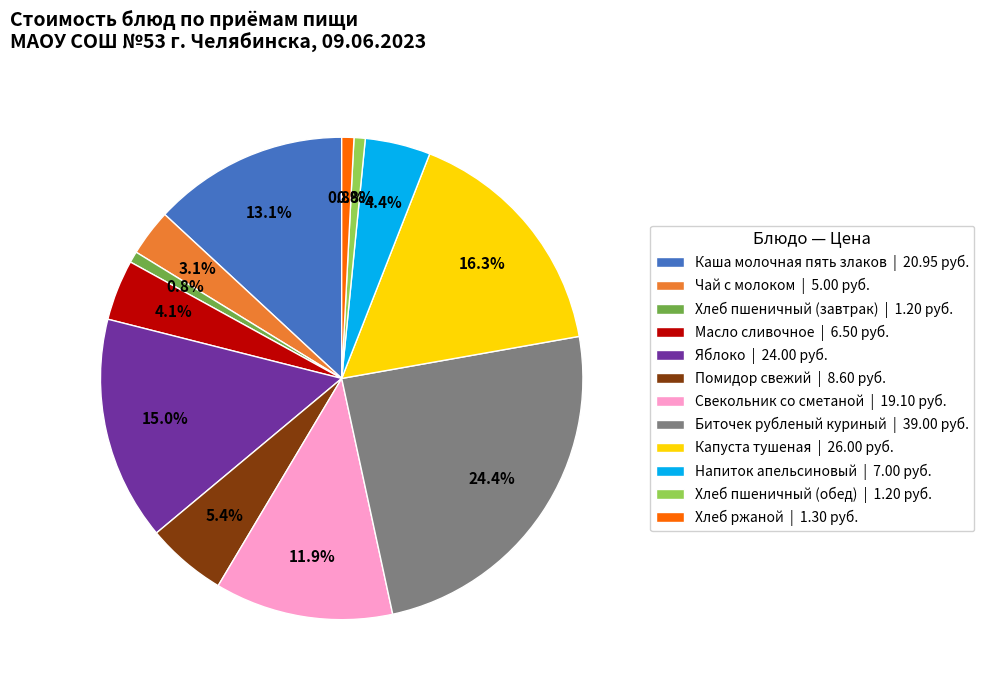

Which has a higher value, Помидор свежий | 8.60 руб. or Хлеб пшеничный (обед) | 1.20 руб.?

Помидор свежий | 8.60 руб.